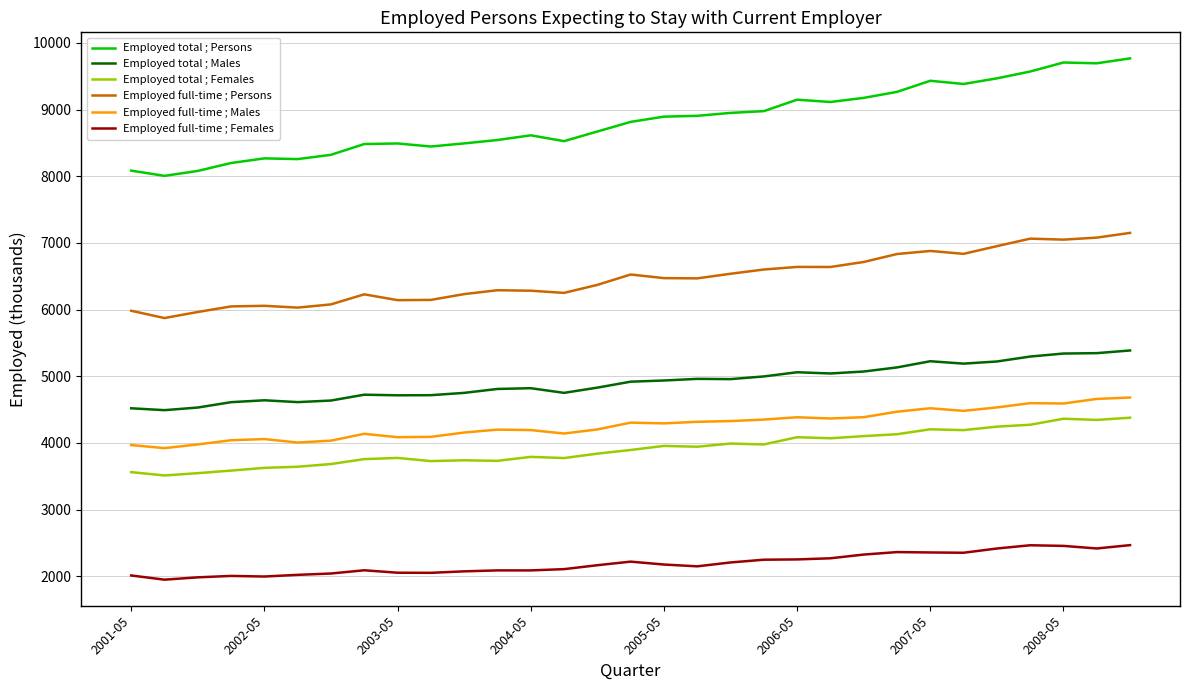

Which series has the largest total across all categories?

Employed total ; Persons